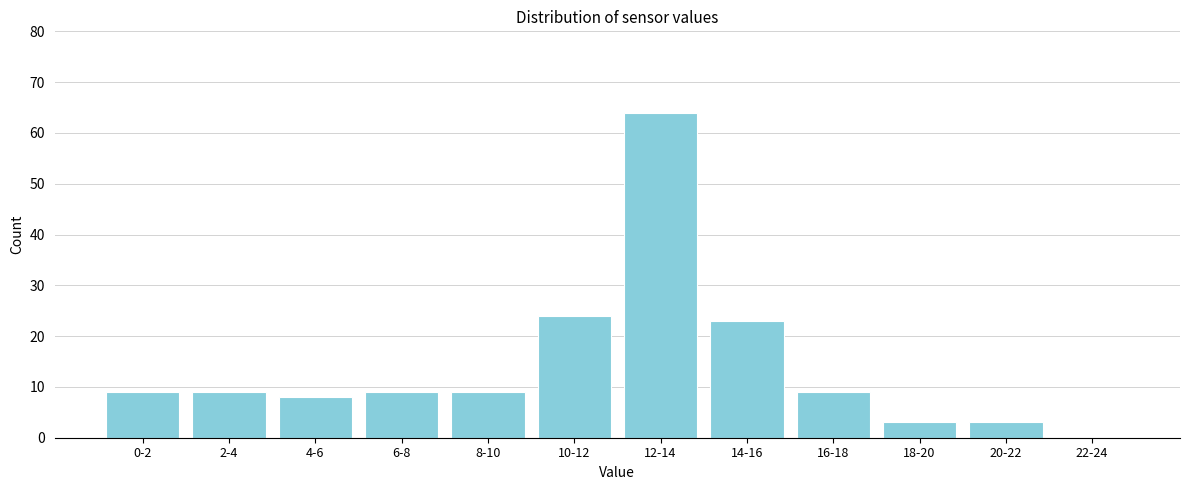

Reading left to right, what are all the values shown in this chart?

0-2=9	2-4=9	4-6=8	6-8=9	8-10=9	10-12=24	12-14=64	14-16=23	16-18=9	18-20=3	20-22=3	22-24=0